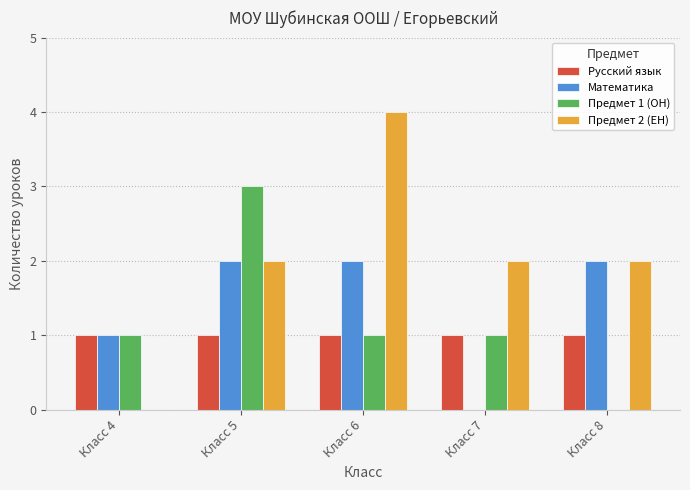

Count the number of categories in the chart.

5